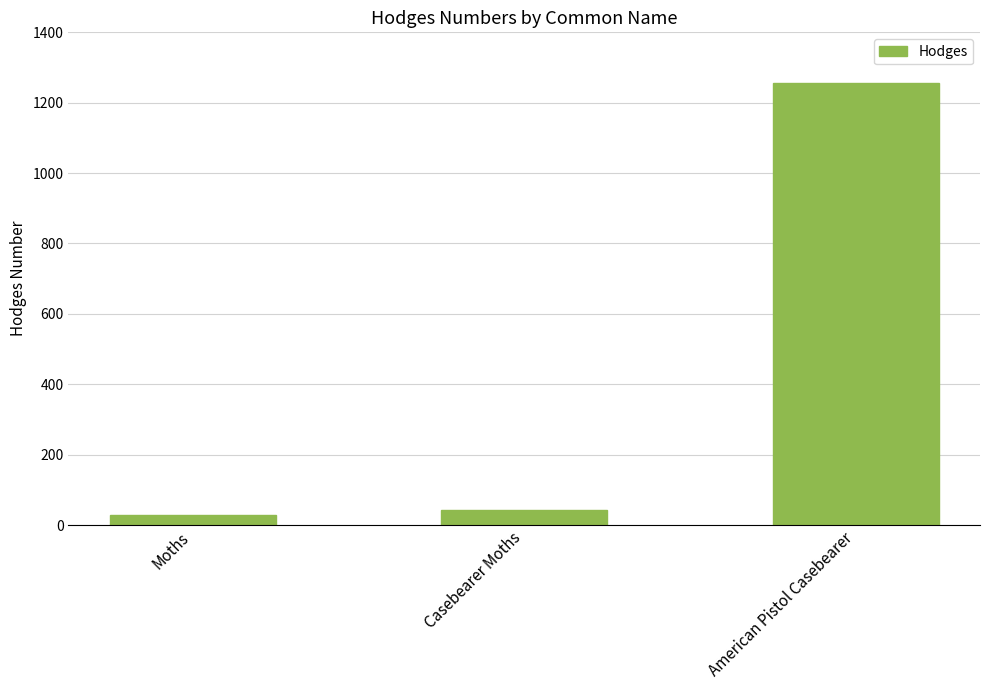

The chart shows a value of 805.3 at American Pistol Casebearer. True or false?

False